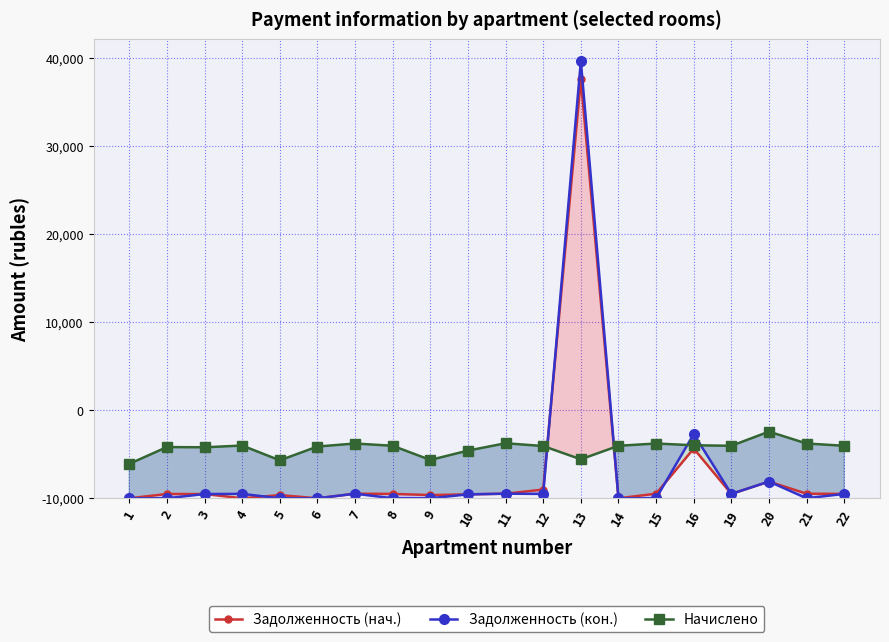

List the series in order of their peak value, lowest first.

Начислено, Задолженность (нач.), Задолженность (кон.)